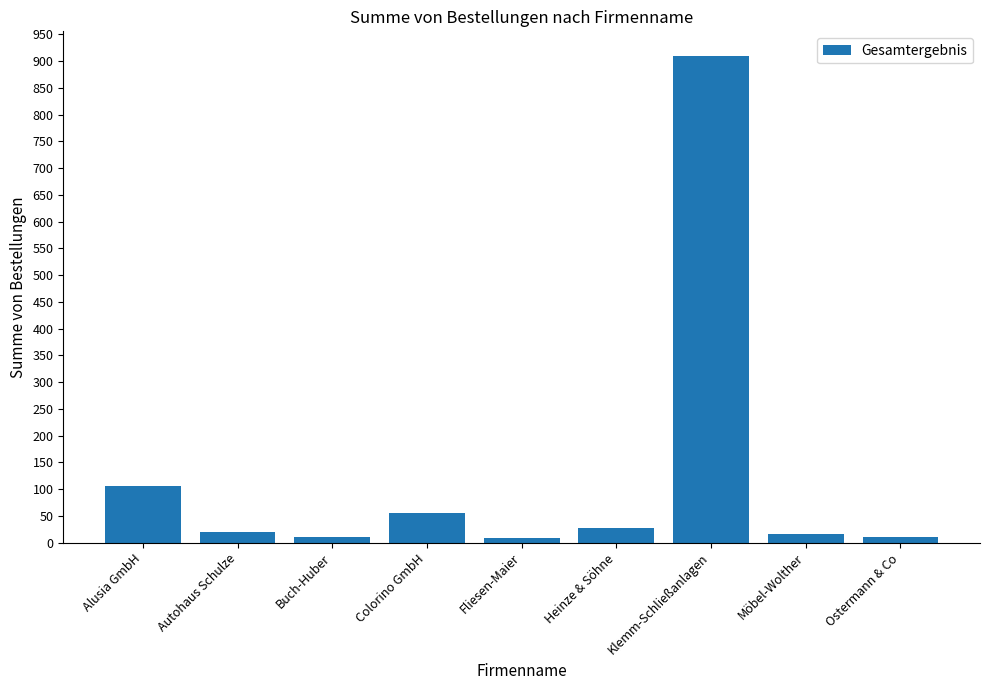

At which category does the chart reach its peak across all series?

Klemm-Schließanlagen